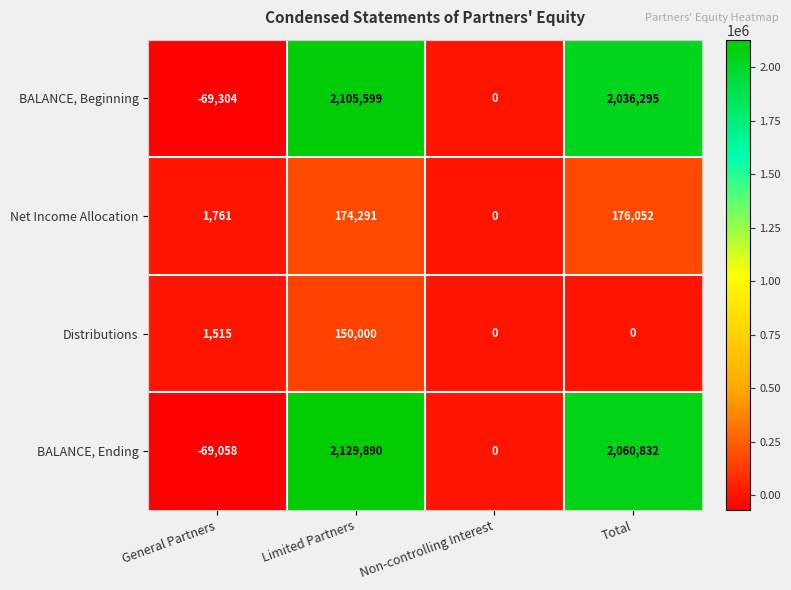

What is the approximate value of BALANCE, Beginning at Limited Partners, to the nearest 10?

2105600